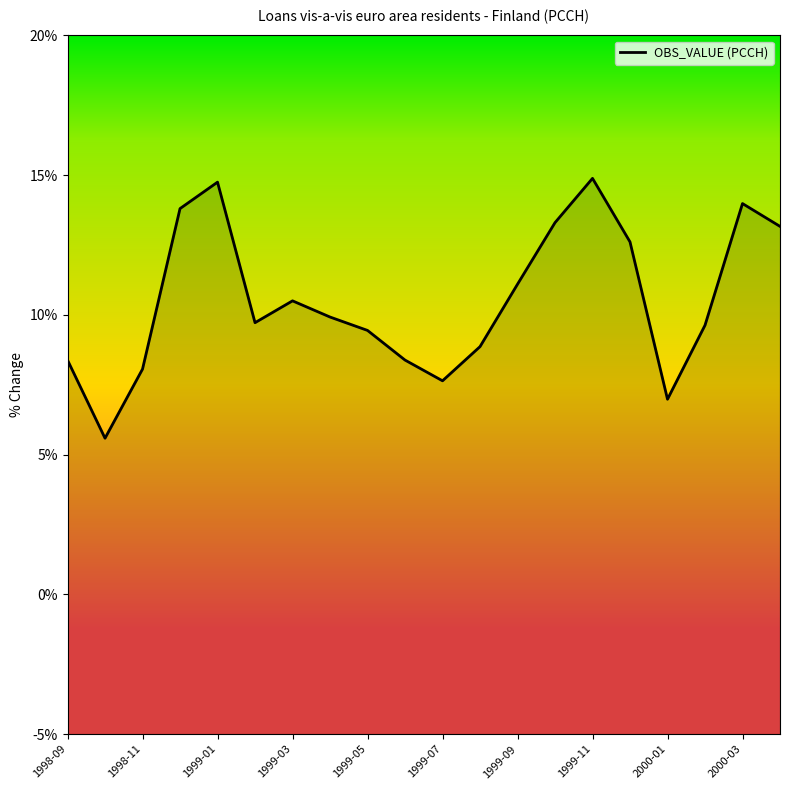

How many data points does each series have?

20